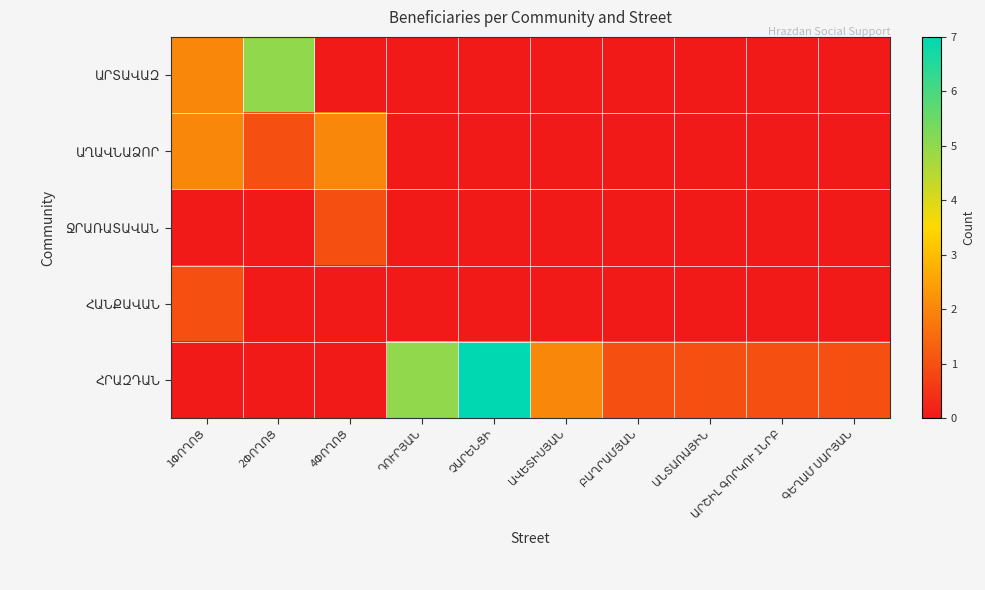

At how many categories does at least one series exceed 2?

3